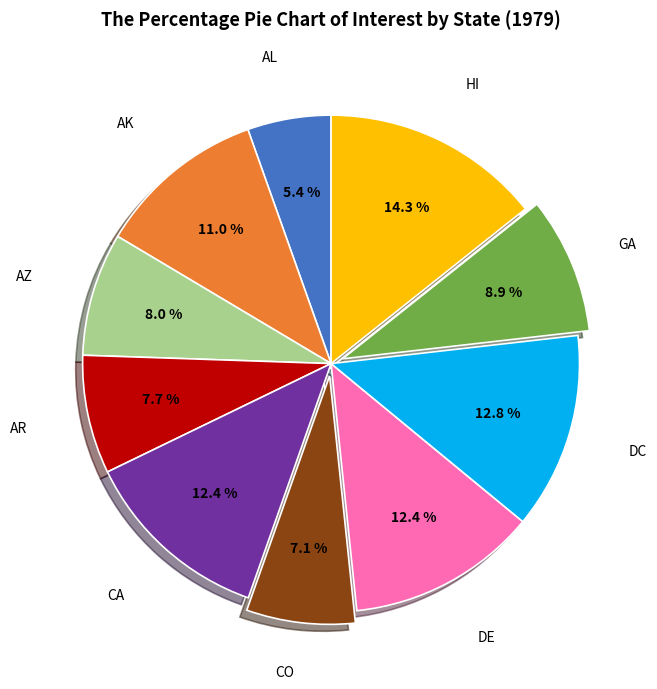

Count the number of slices in the pie.

10